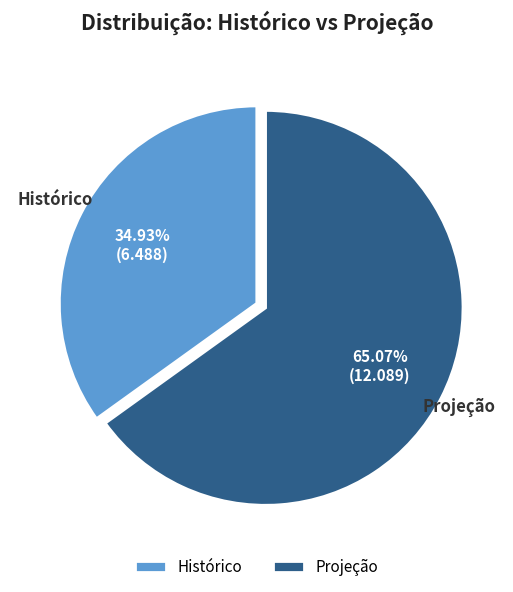

Is the sum of Projeção and Histórico greater than half?

Yes